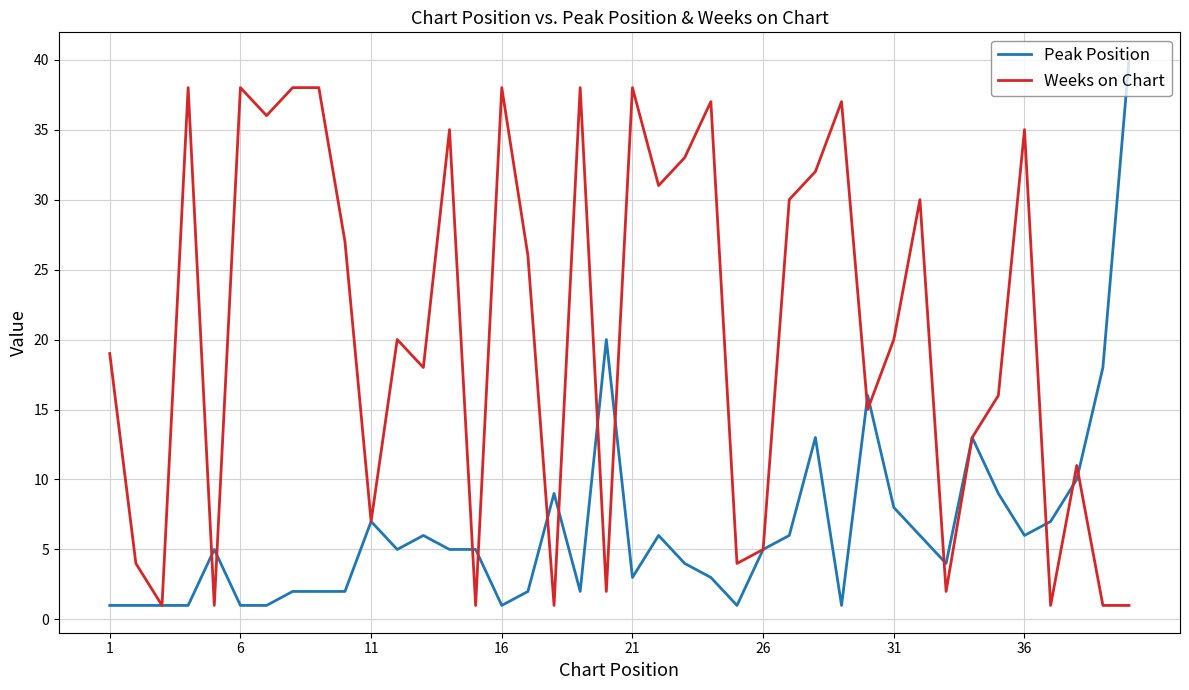

Which series has the largest total across all categories?

Weeks on Chart